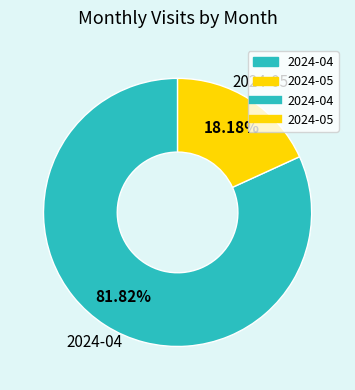

How many segments does this pie chart have?

2